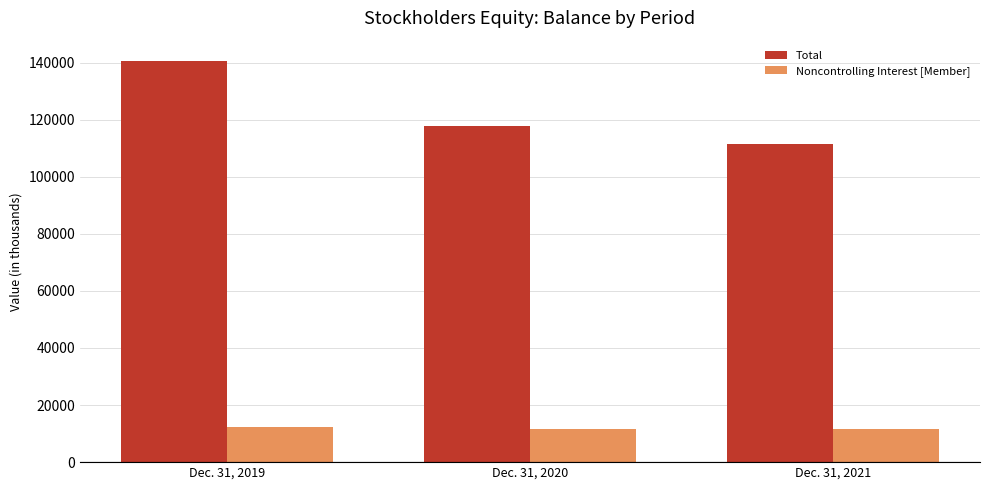

At Dec. 31, 2019, list the series in order from largest to smallest.

Total, Noncontrolling Interest [Member]